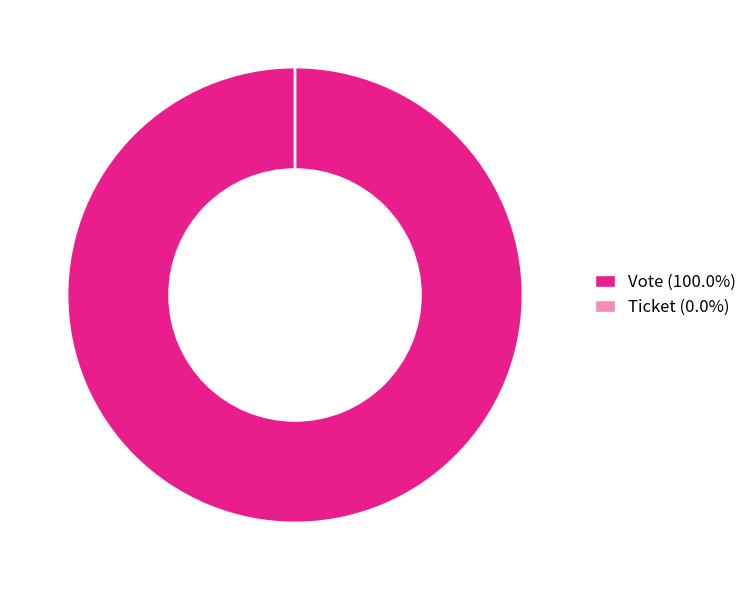

What is the smallest slice in the pie chart?

Ticket